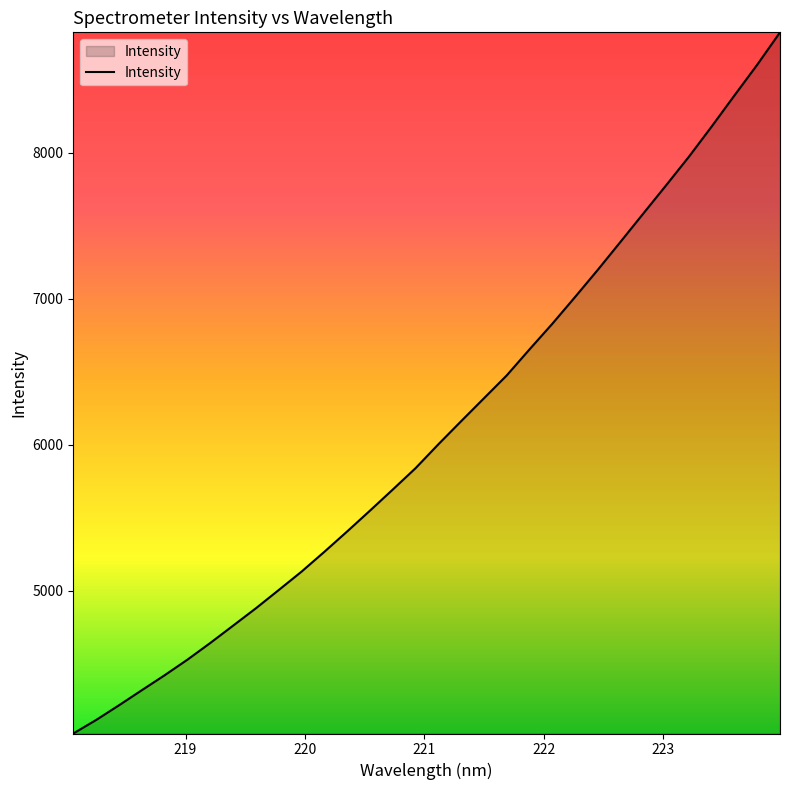

What is the minimum value shown in the chart?

4024.1